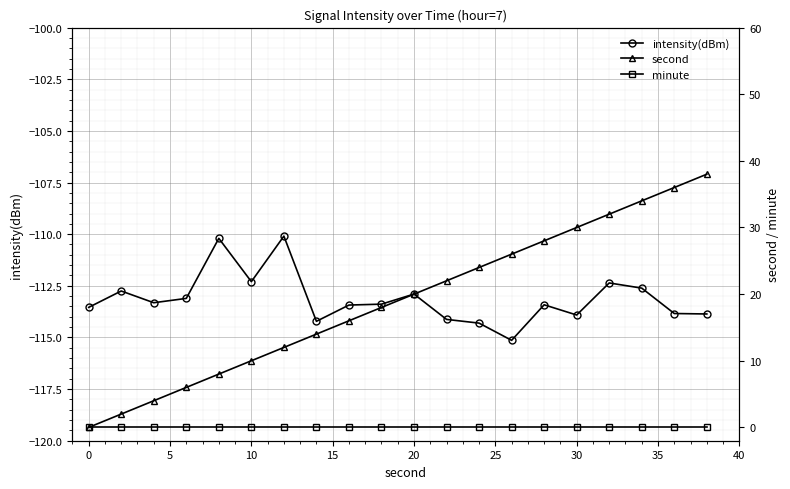

What is the minimum value for intensity(dBm)?

-115.1